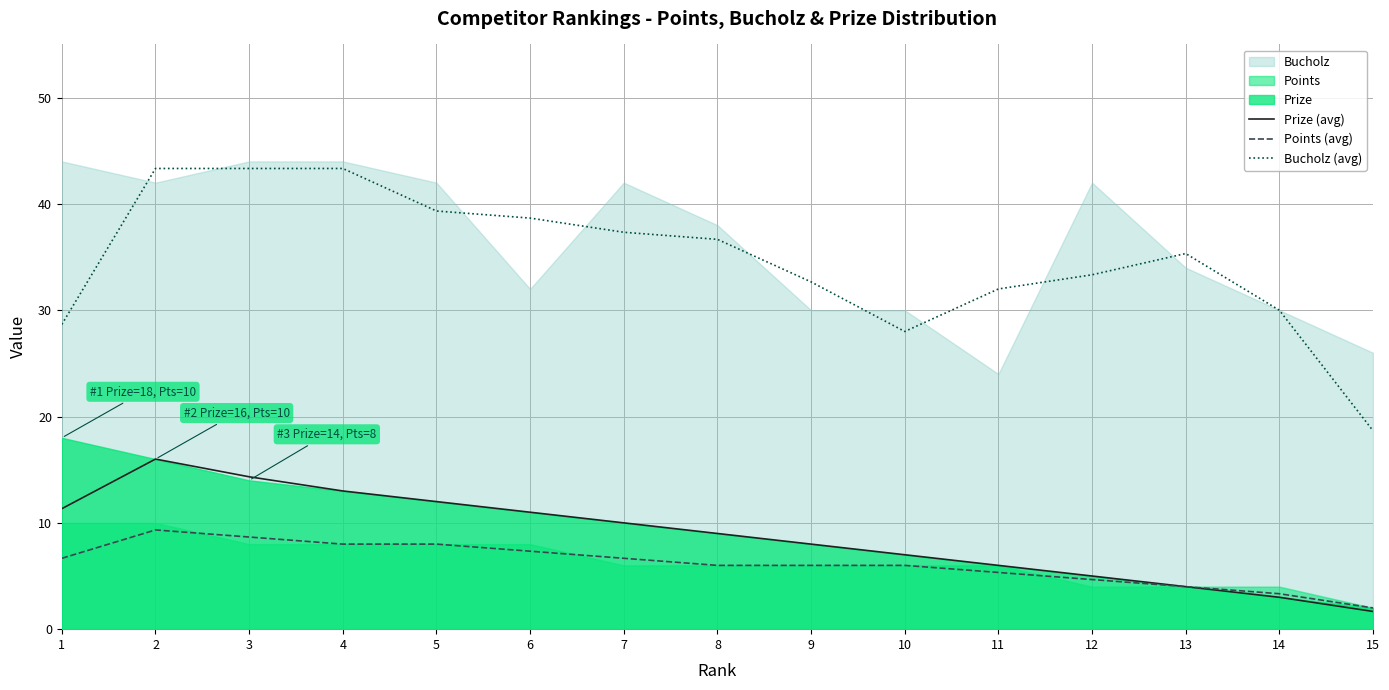

What is the difference between the highest and lowest values at 8?

30.7